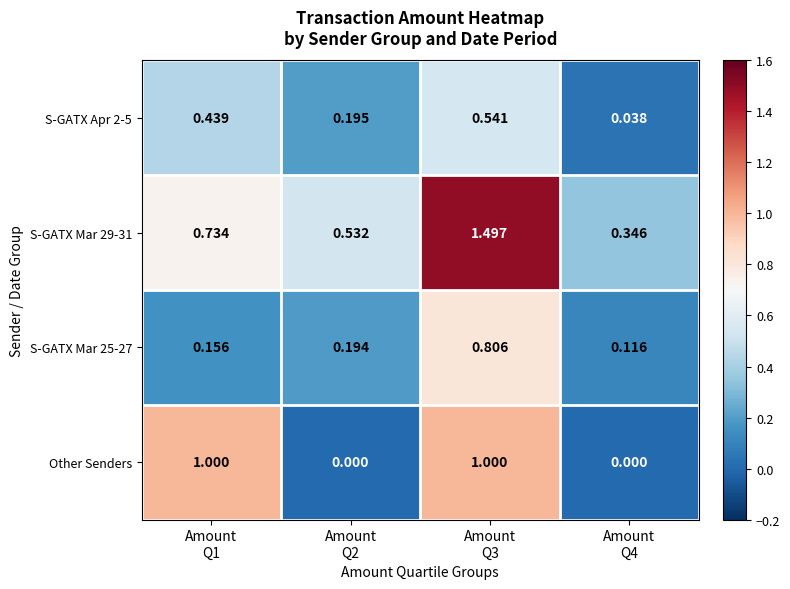

Reading left to right, what are all the values shown in this chart?

S-GATX Apr 2-5: Amount
Q1=0.4	Amount
Q2=0.2	Amount
Q3=0.5	Amount
Q4=0.0
S-GATX Mar 29-31: Amount
Q1=0.7	Amount
Q2=0.5	Amount
Q3=1.5	Amount
Q4=0.3
S-GATX Mar 25-27: Amount
Q1=0.2	Amount
Q2=0.2	Amount
Q3=0.8	Amount
Q4=0.1
Other Senders: Amount
Q1=1.0	Amount
Q2=0.0	Amount
Q3=1.0	Amount
Q4=0.0